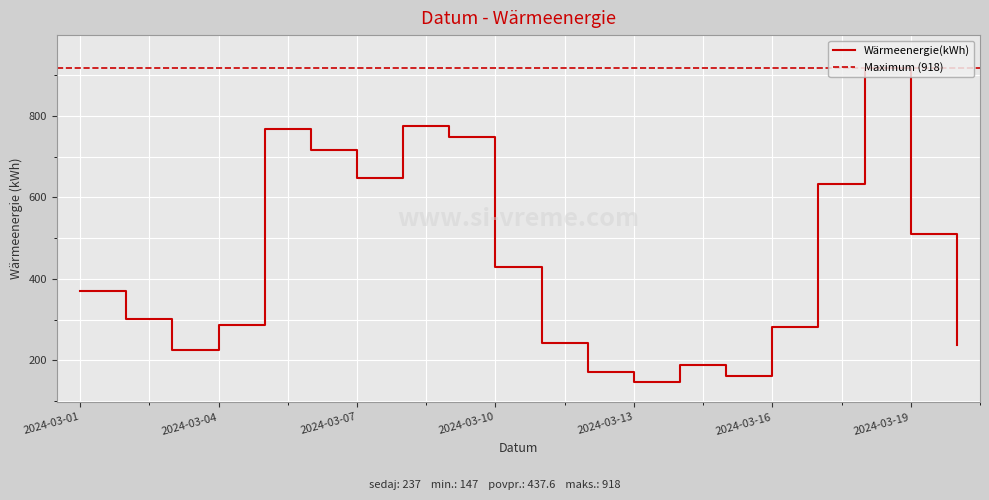

Reading left to right, extract all data points from this chart.

2024-03-01=370	2024-03-02=302	2024-03-03=224	2024-03-04=286	2024-03-05=768	2024-03-06=716	2024-03-07=648	2024-03-08=774	2024-03-09=749	2024-03-10=428	2024-03-11=242	2024-03-12=171	2024-03-13=147	2024-03-14=188	2024-03-15=161	2024-03-16=282	2024-03-17=632	2024-03-18=918	2024-03-19=510	2024-03-20=237